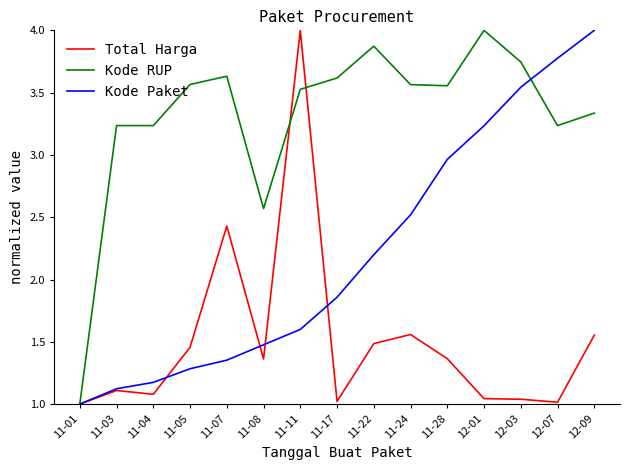

Which series has the largest total across all categories?

Kode RUP